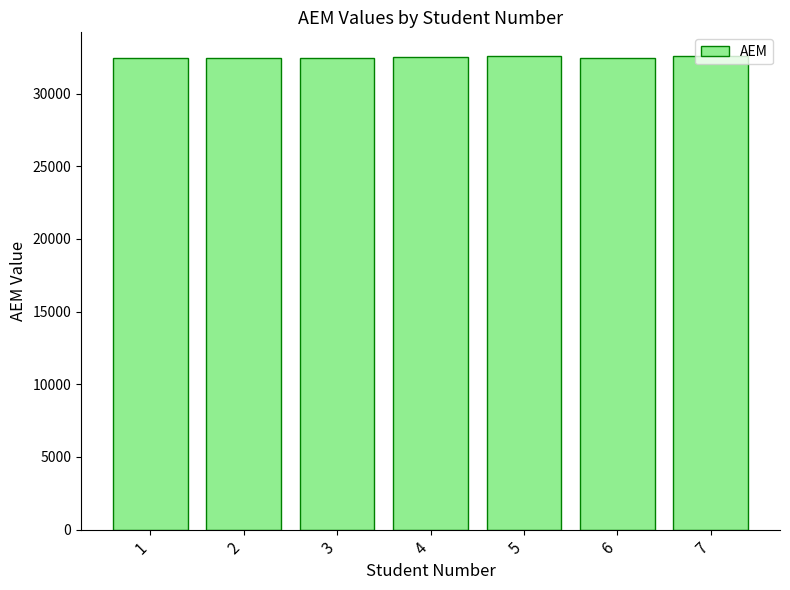

What is the ratio of the value at 3 to the value at 6?

1.0